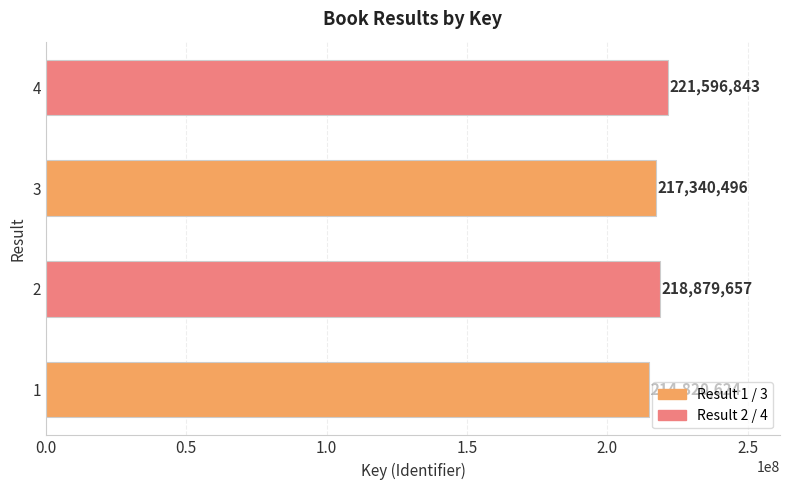

List the labels in order of value, largest first.

4, 2, 3, 1